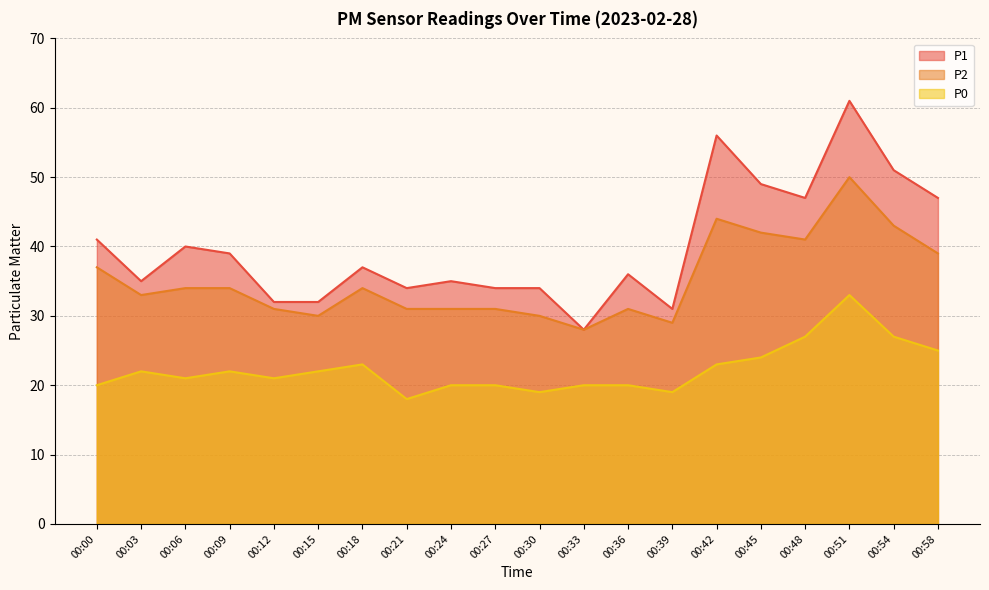

True or false: P1 and P2 cross at least once.

False